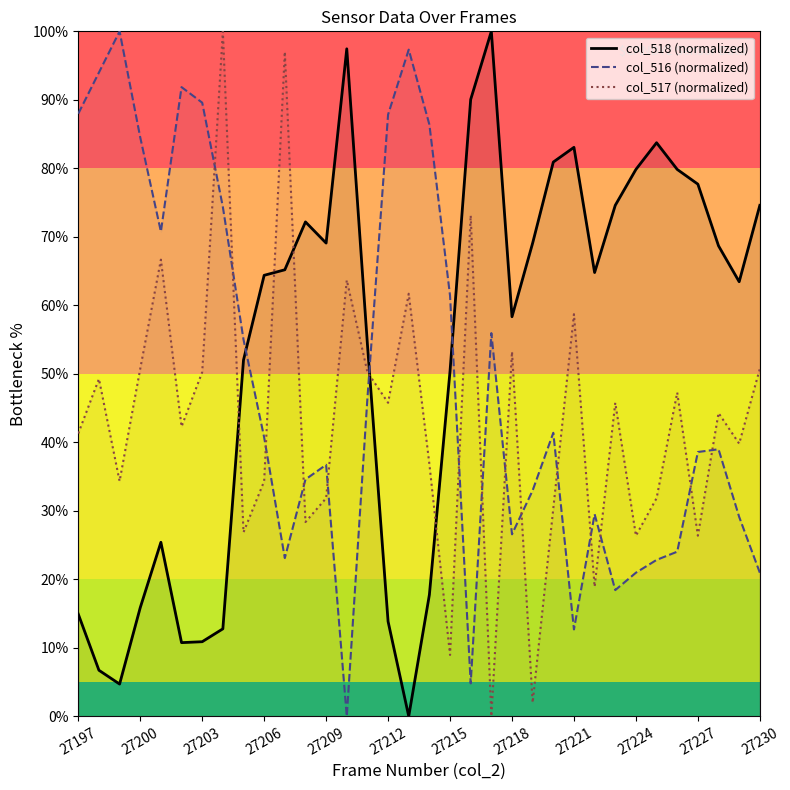

After their last crossing, which series has the higher values: col_517 (normalized) or col_518 (normalized)?

col_518 (normalized)